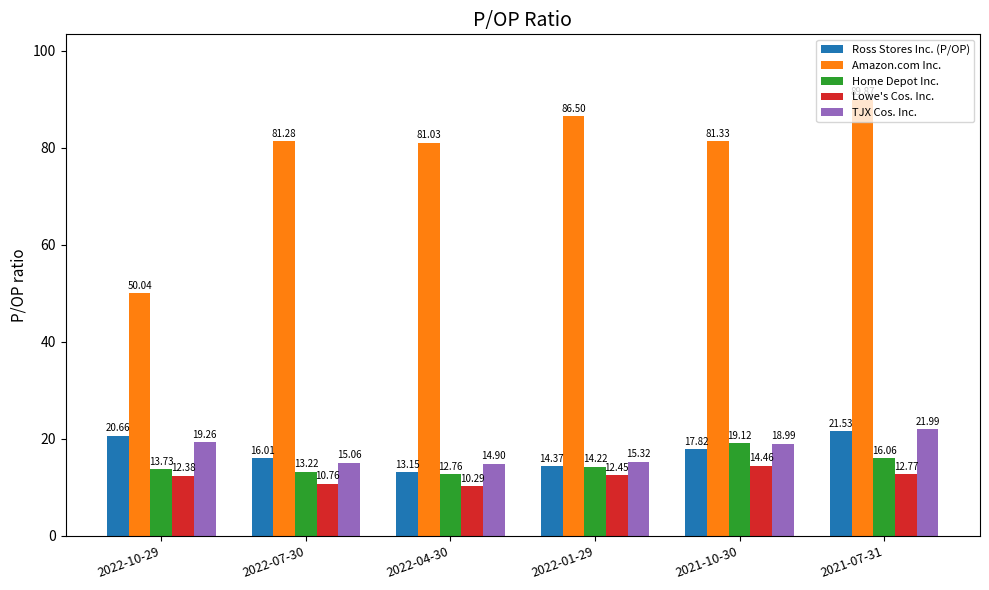

True or false: Ross Stores Inc. (P/OP) has a value of 17.9 at 2022-04-30.

False